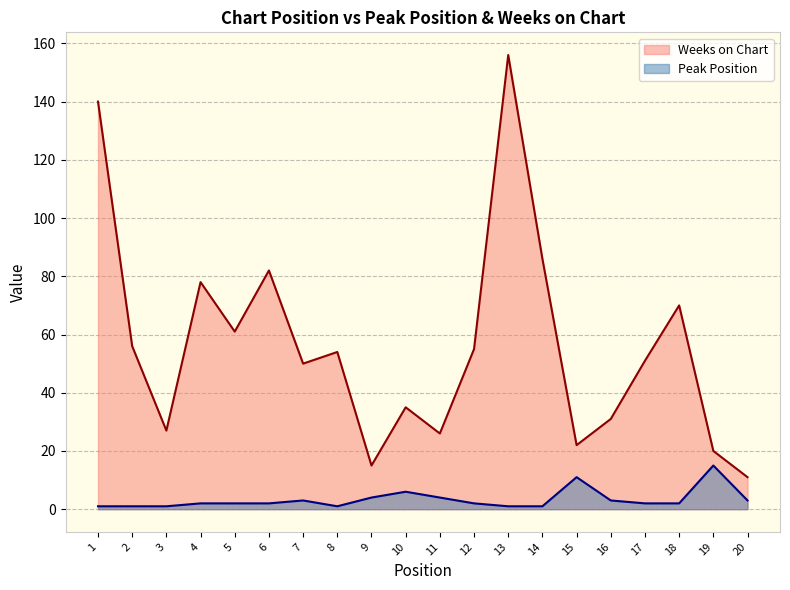

At which category is the sum across all series the highest?

13